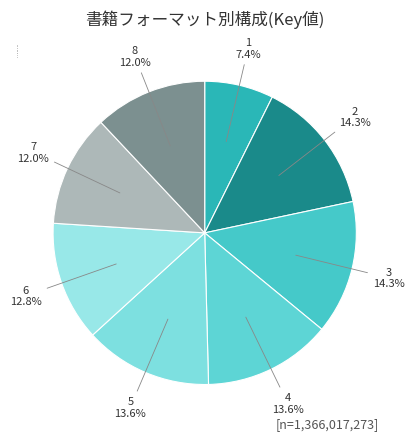

How many segments does this pie chart have?

8